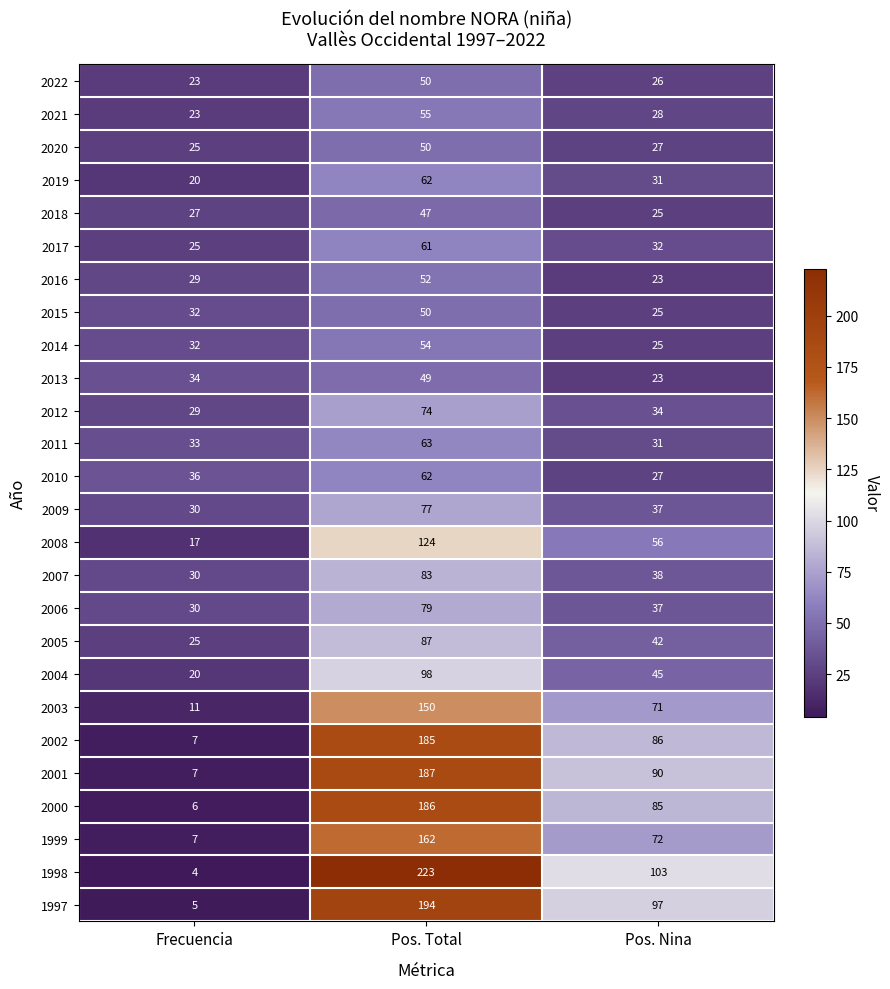

What is the smallest value displayed?

4